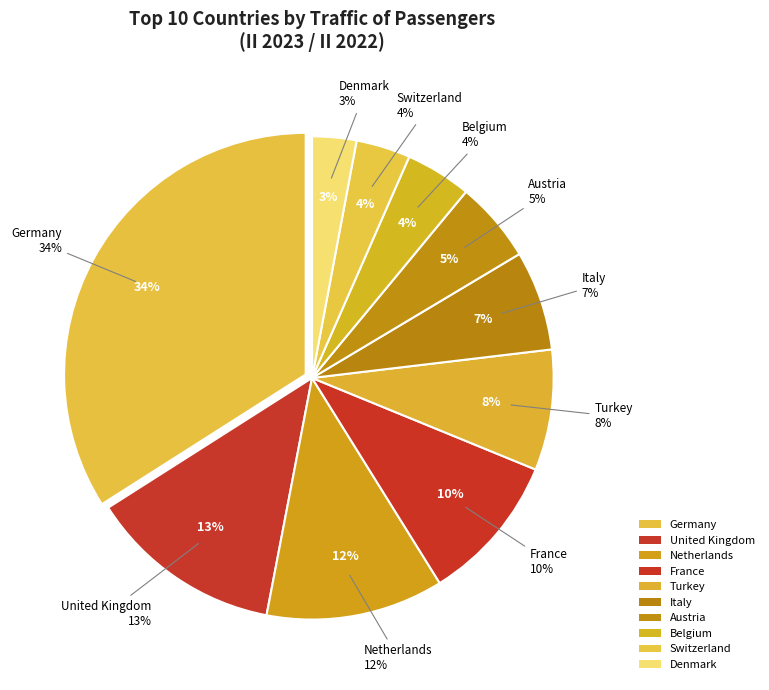

To the nearest percent, what is the difference between the Netherlands and United Kingdom slice percentages?

1%